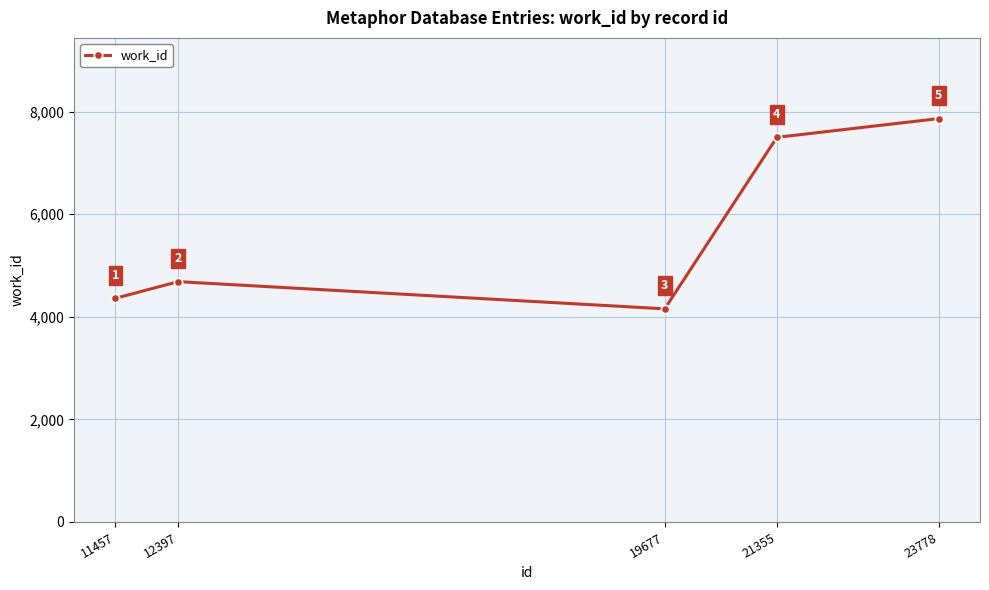

How many interior local peaks (higher than both neighbors) does the data have?

1